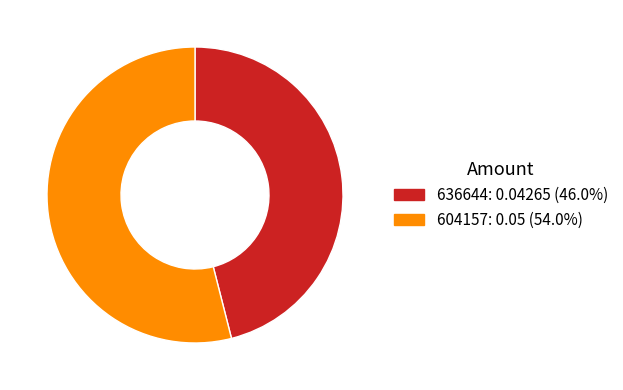

Which category accounts for the majority?

604157